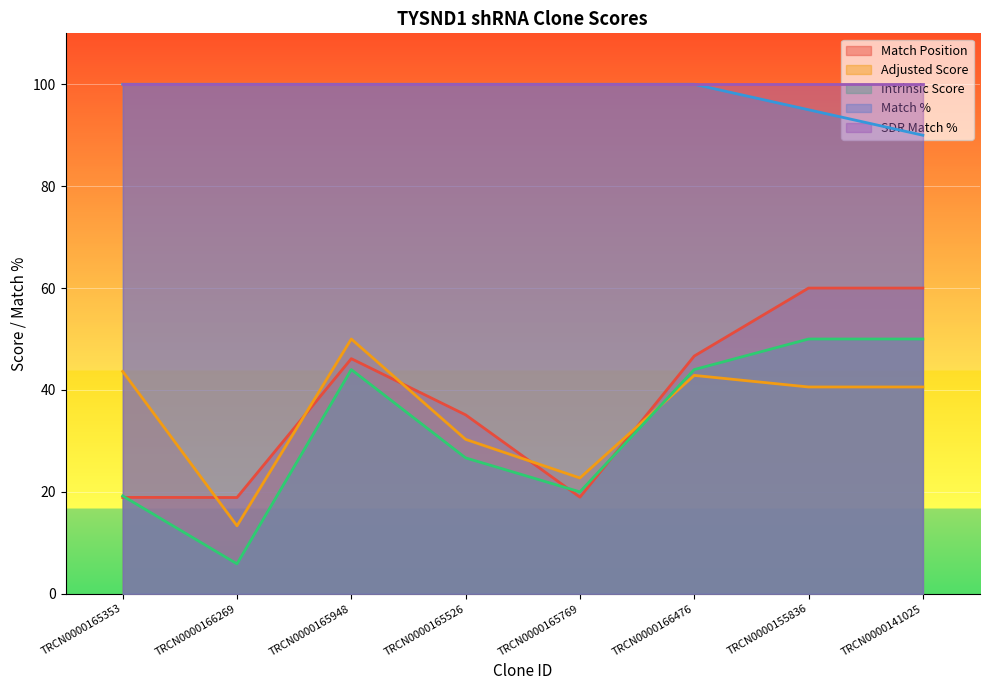

Does the chart display data point markers on the line(s)?

No